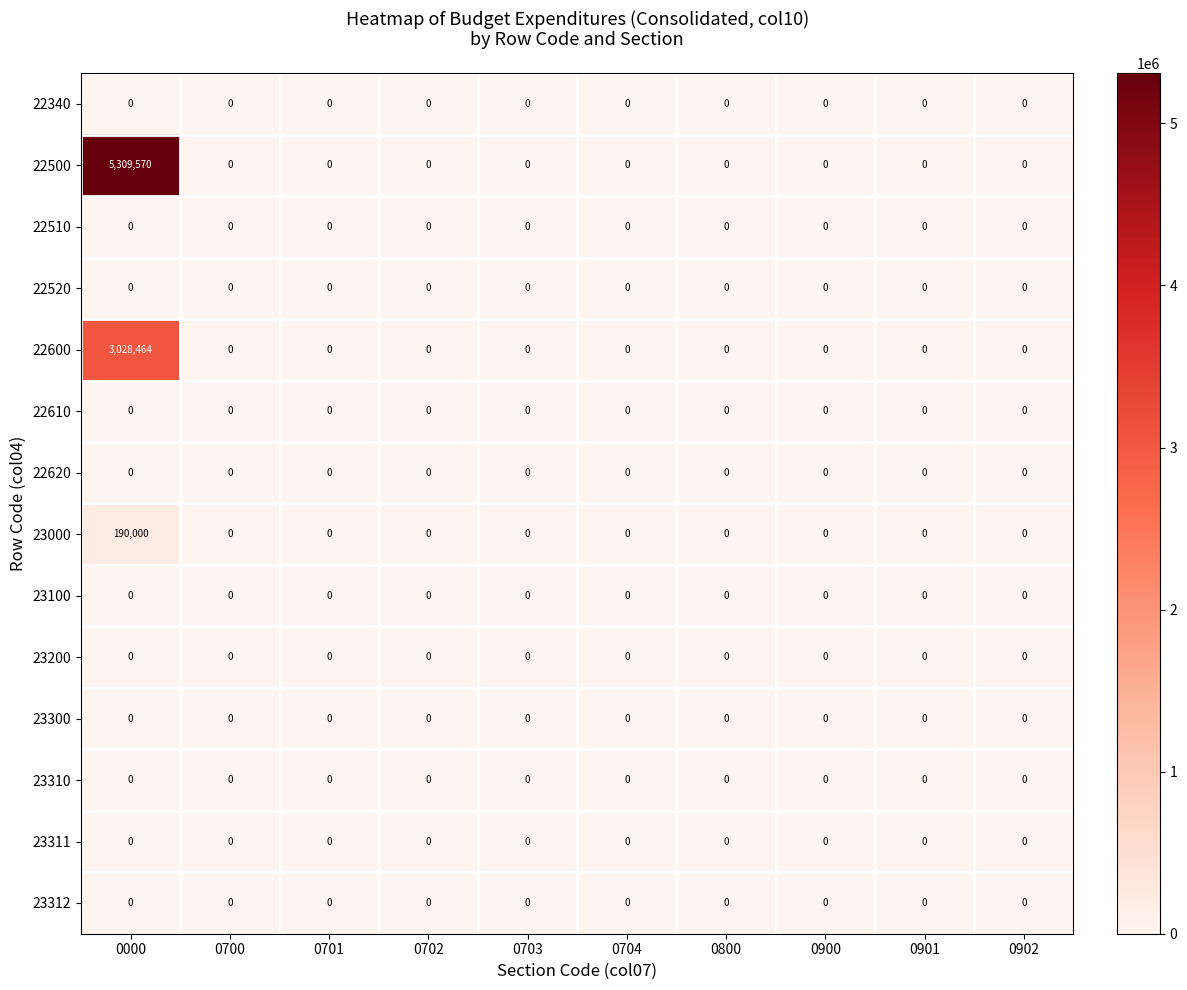

Which series has the largest range (max minus min)?

22500